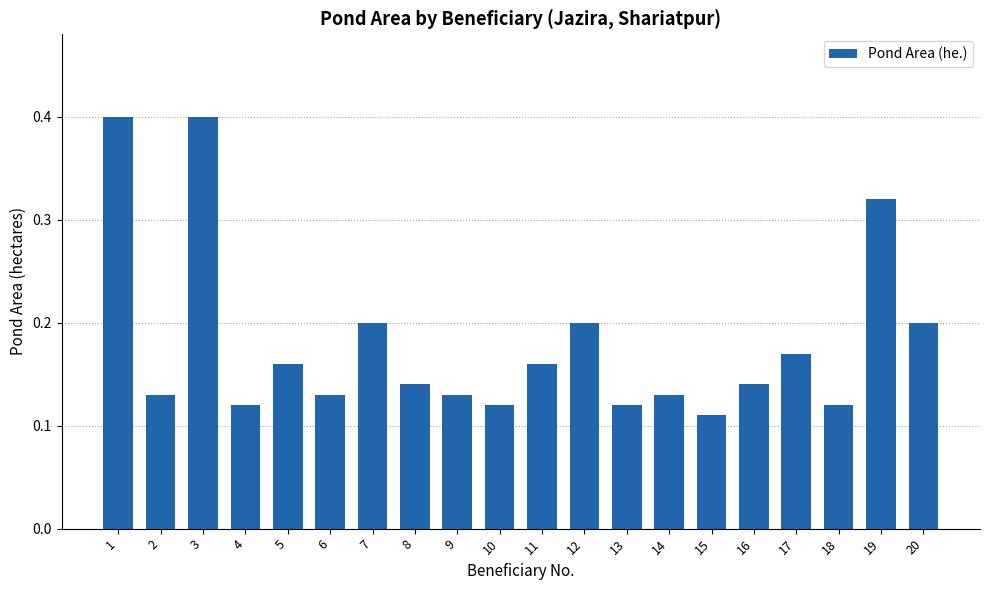

What is the sum of all values?

3.6